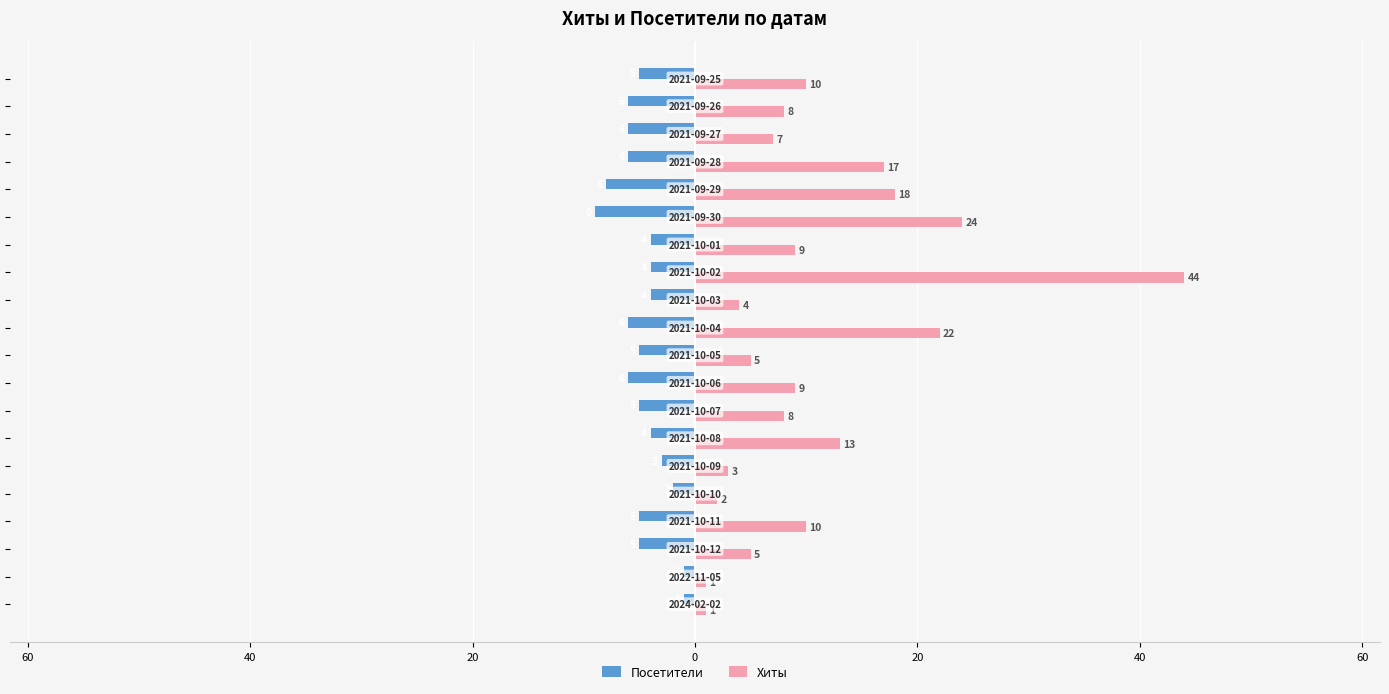

What is the sum of all Посетители values?

-95